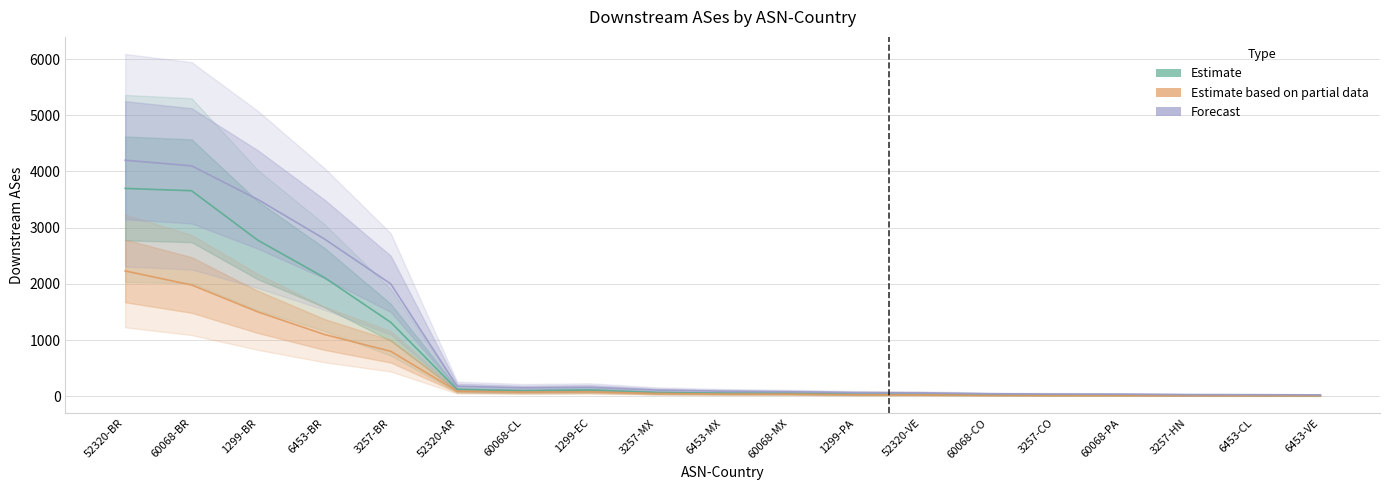

Does the chart display data point markers on the line(s)?

No